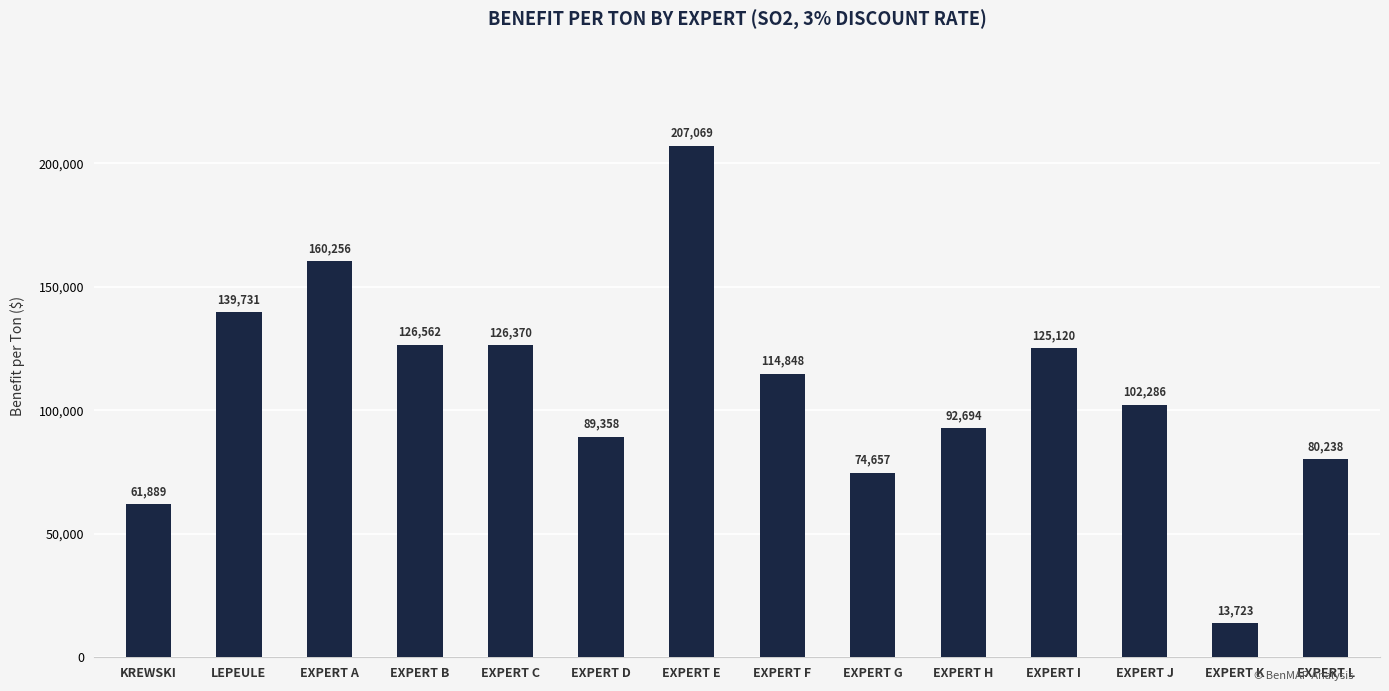

What is the sum of all values?

1514801